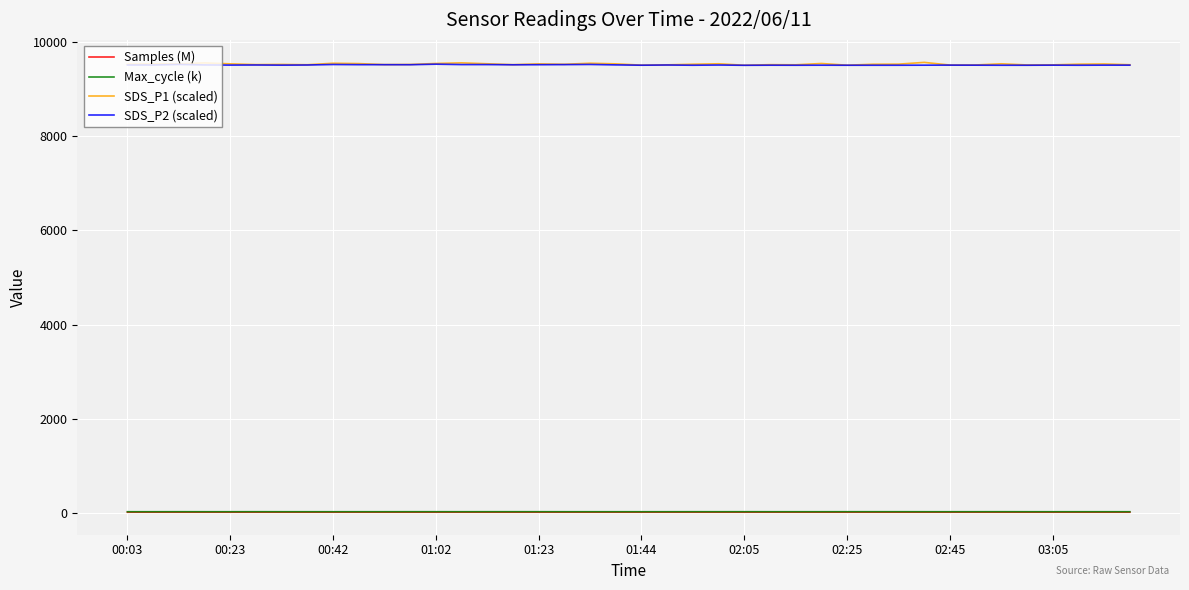

In Max_cycle (k), how many points are higher than both neighbors (excluding endpoints)?

10